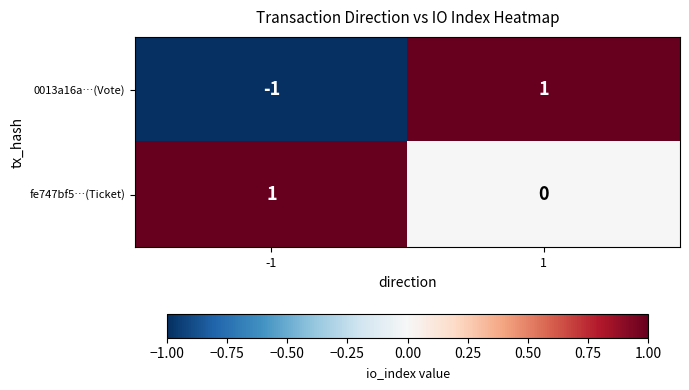

True or false: fe747bf5…(Ticket) has a value of 1 at -1.

True